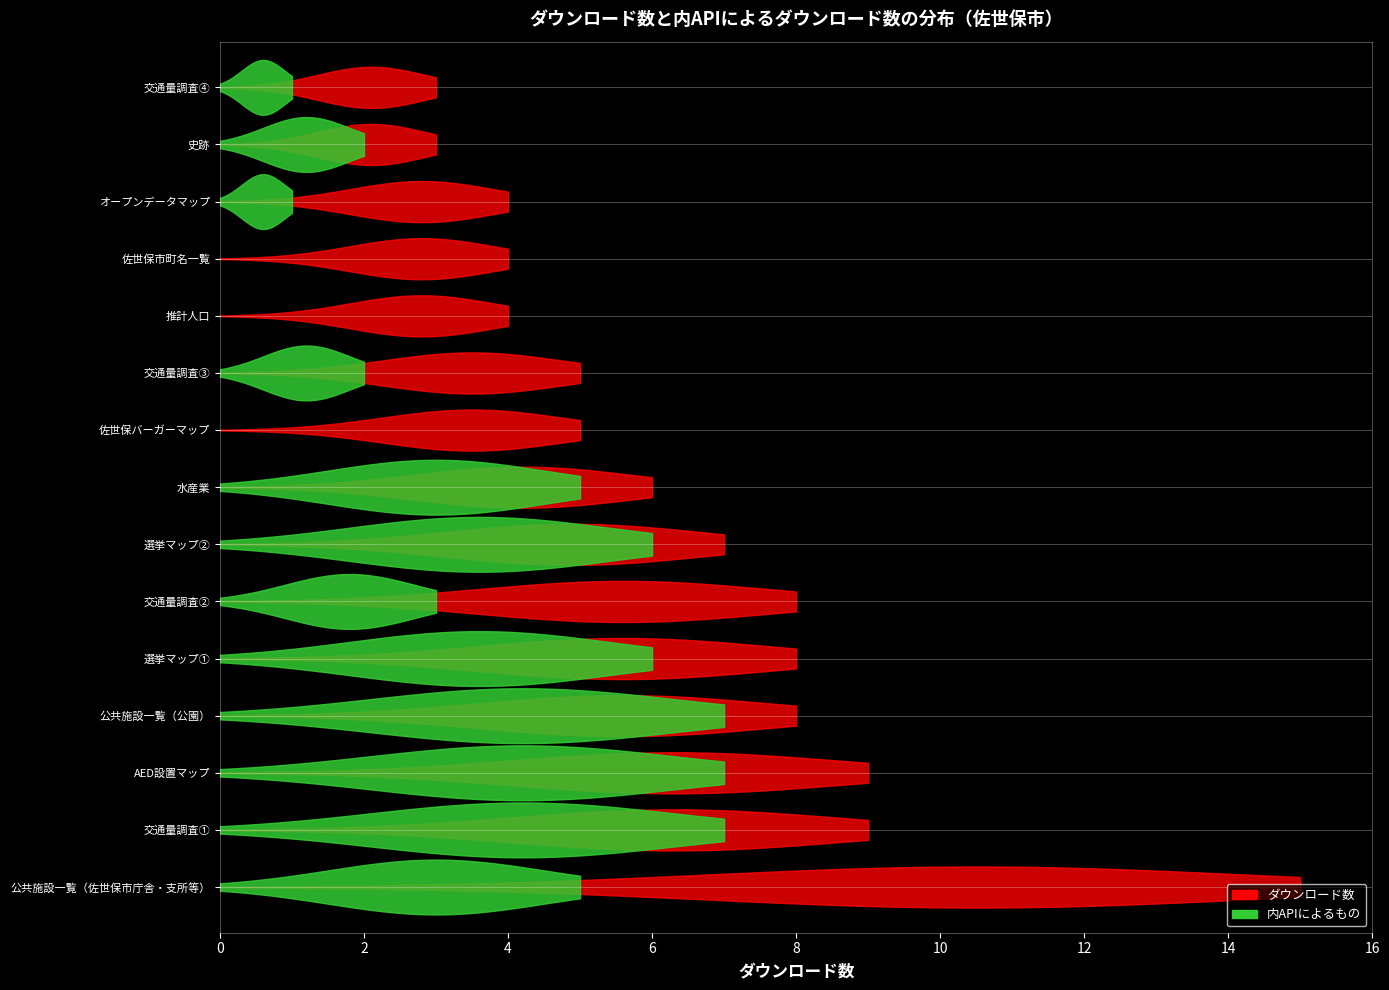

What is the highest value of the 内APIによるもの series?

7